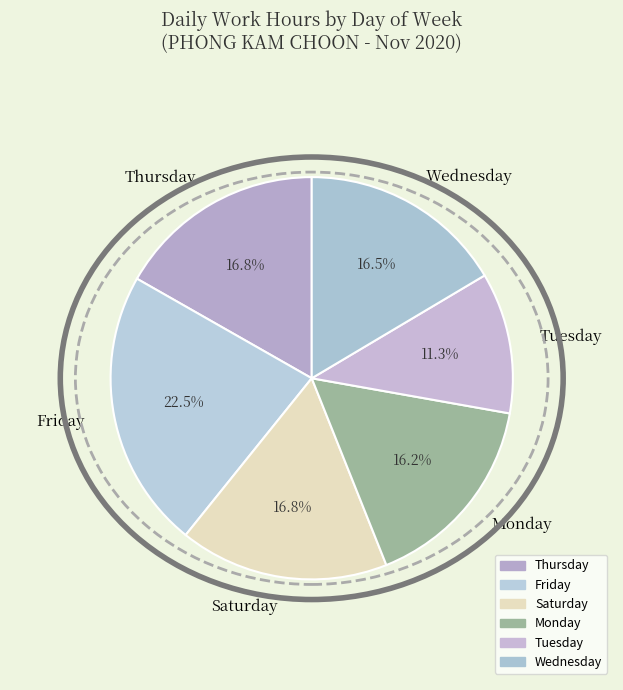

What is the smallest slice in the pie chart?

Tuesday